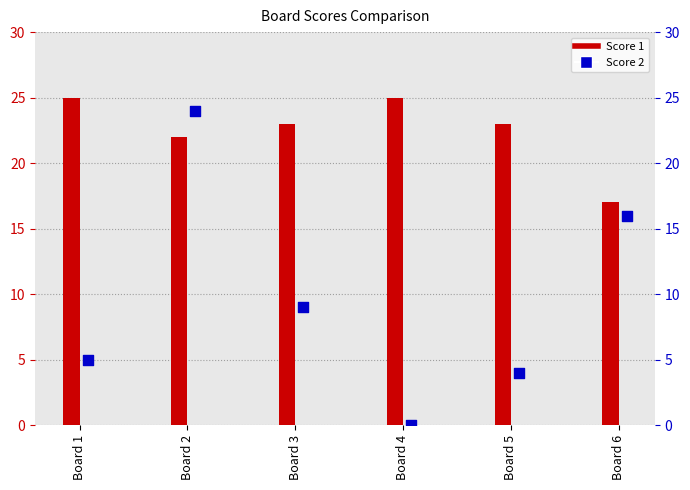

Which series contains the highest Y value?

Score 1